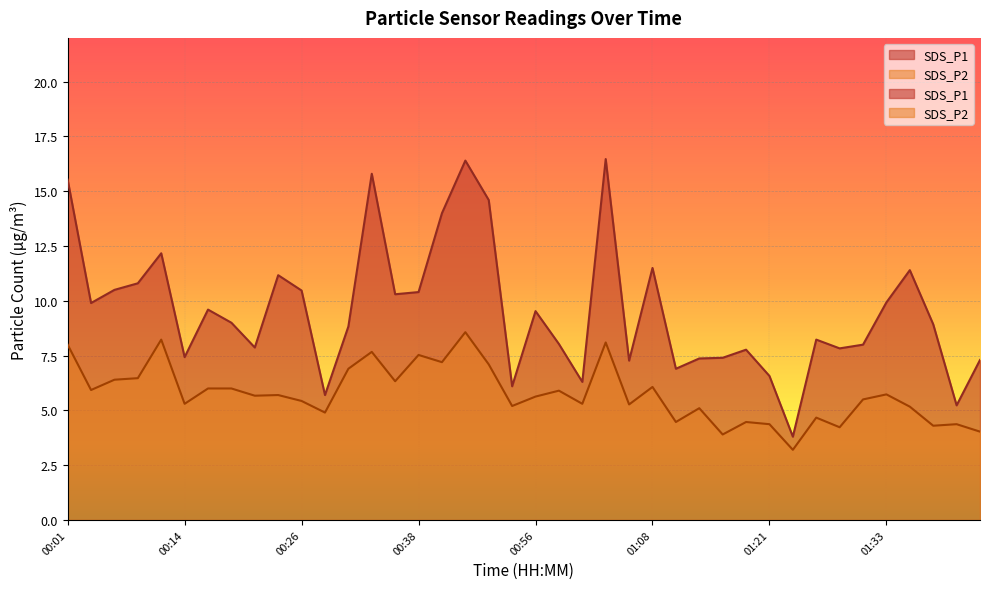

Which category has the lowest value across all series?

01:23